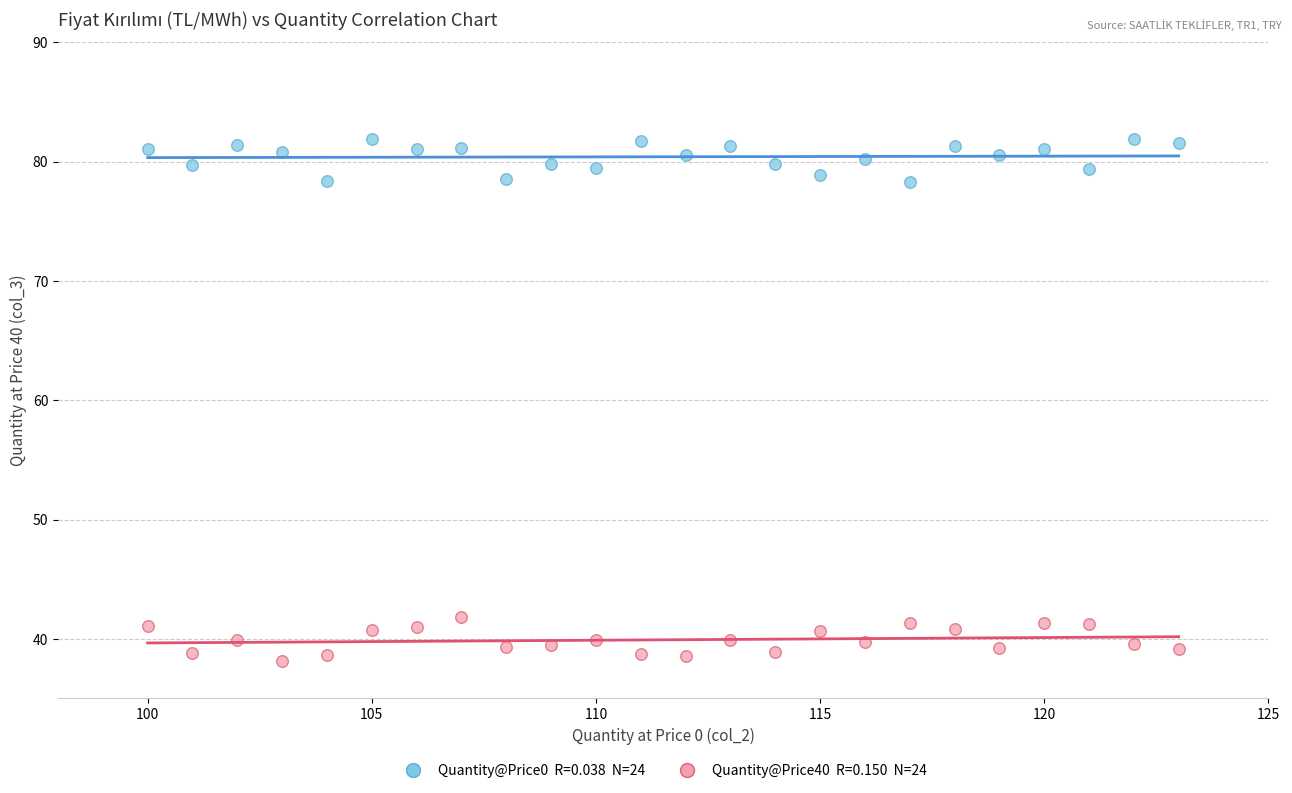

Across all data points, what is the range of X values (max minus min)?

23.0